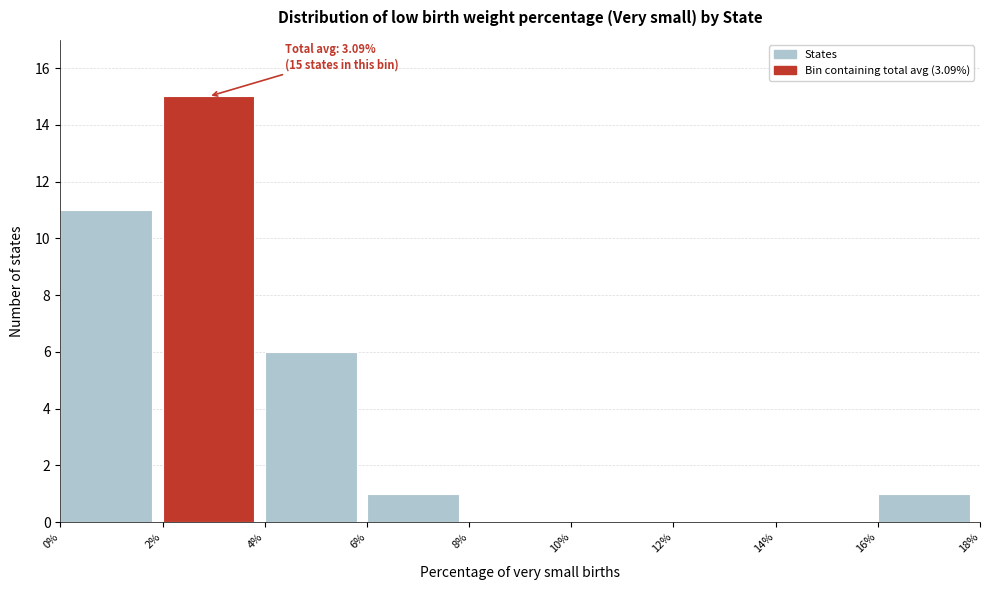

Over which range of the x-axis is the bar tallest?

2% to 4%